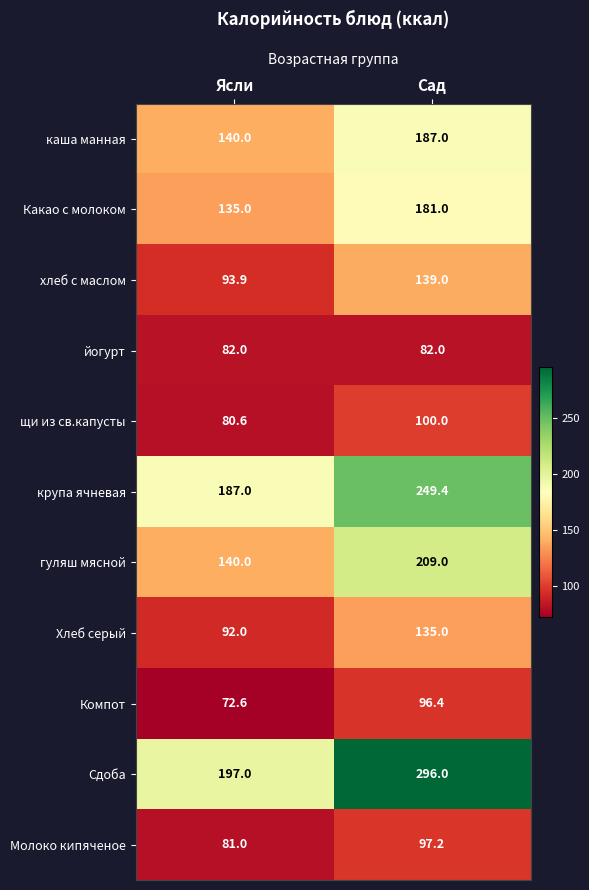

What is the total value across all series at Сад?

1772.0